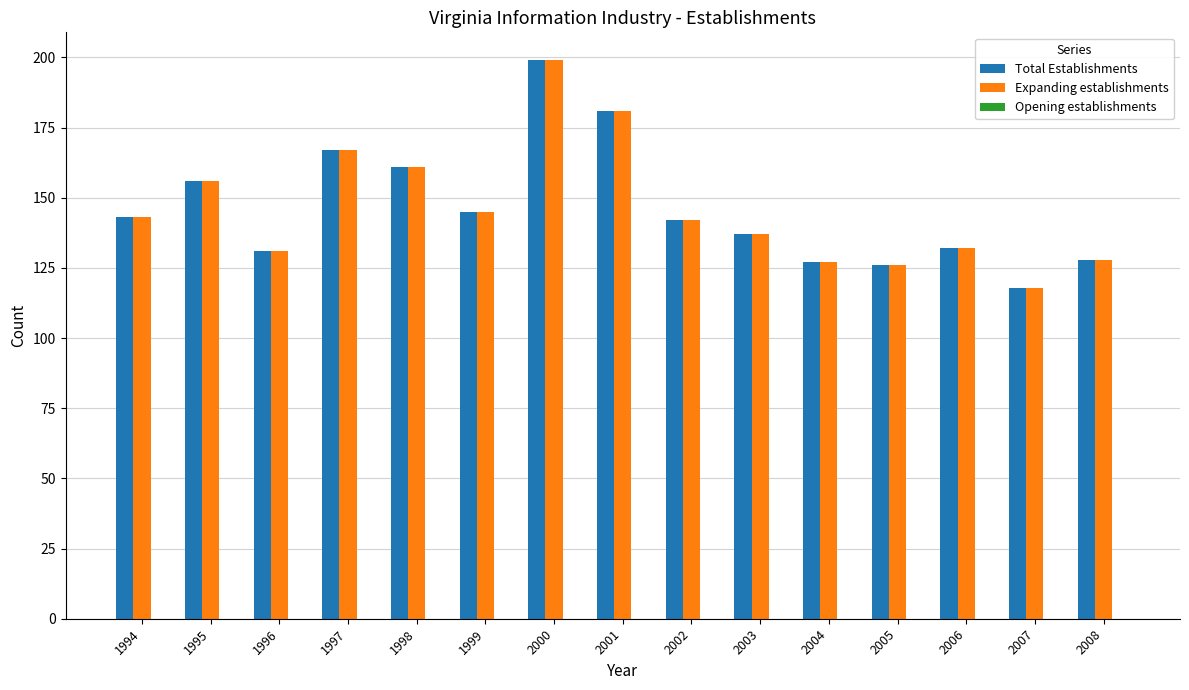

Is the value of Expanding establishments at 2000 greater than the value of Total Establishments at 2008?

Yes